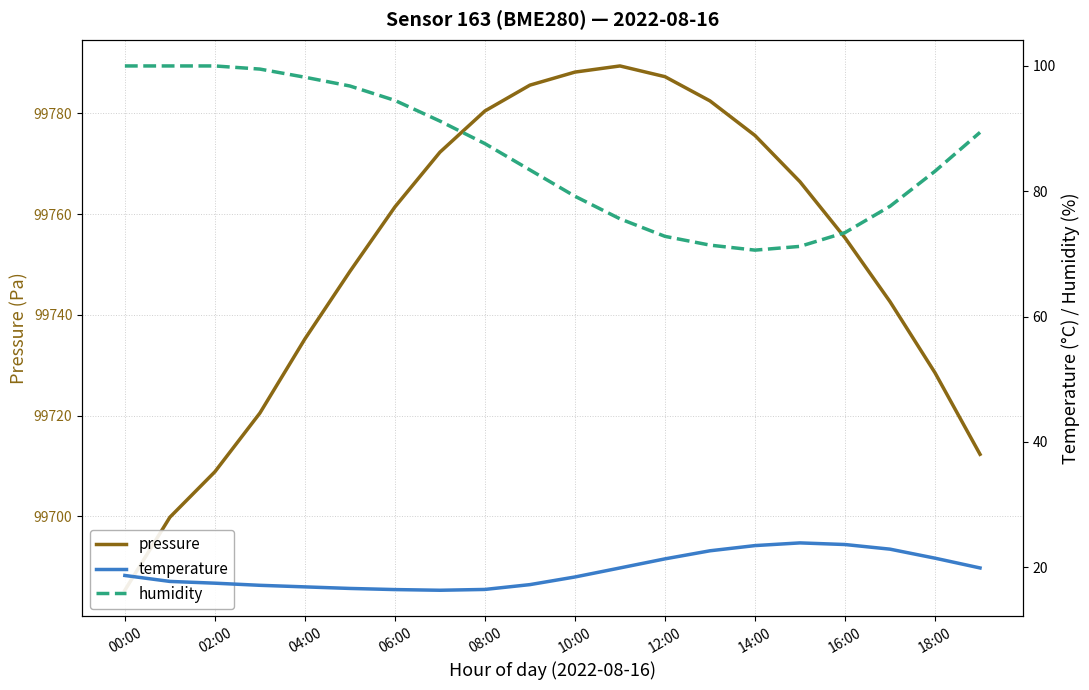

What is the maximum value for pressure?

99789.4